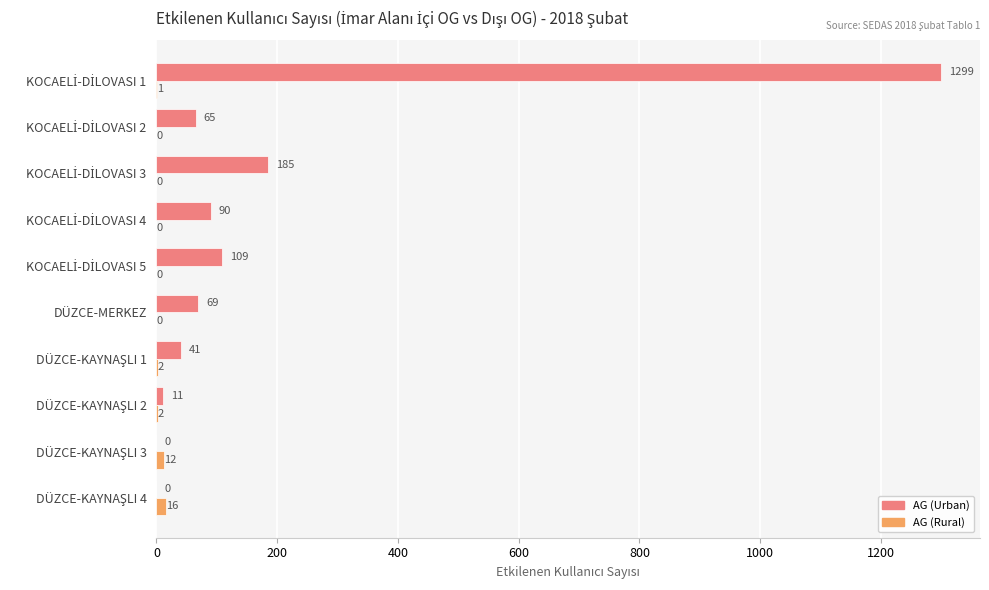

How many distinct data groups are displayed?

2